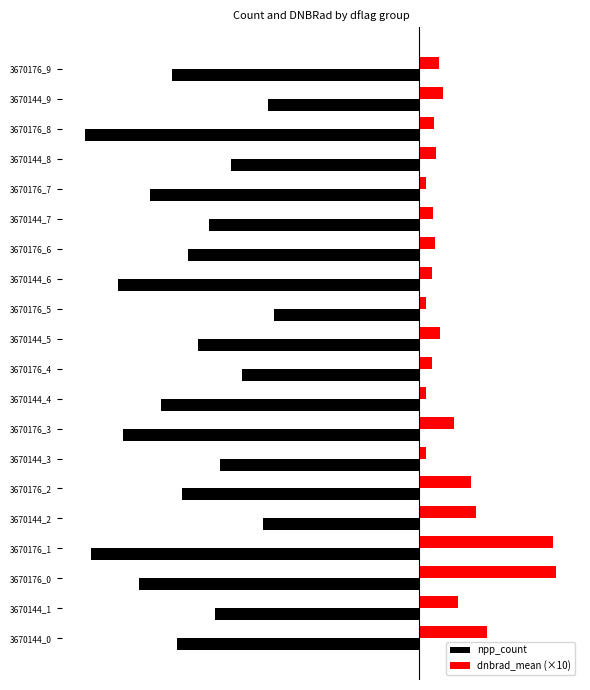

How many bars are there in each group?

2